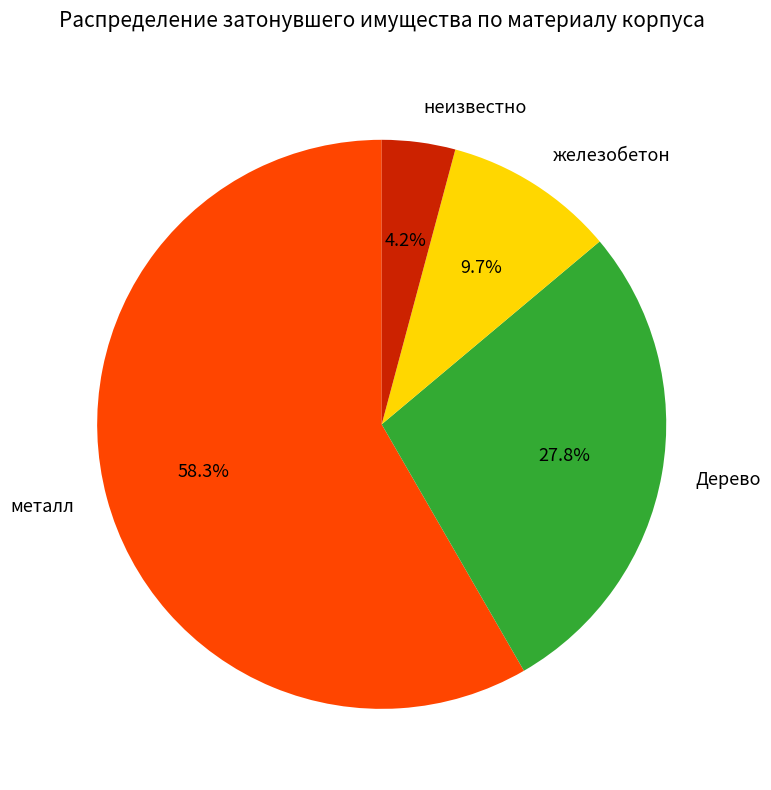

Approximately how many times larger is the value at Дерево compared to металл?

0.5